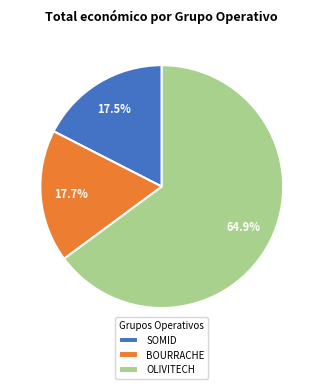

To the nearest percent, what portion does BOURRACHE represent?

18%